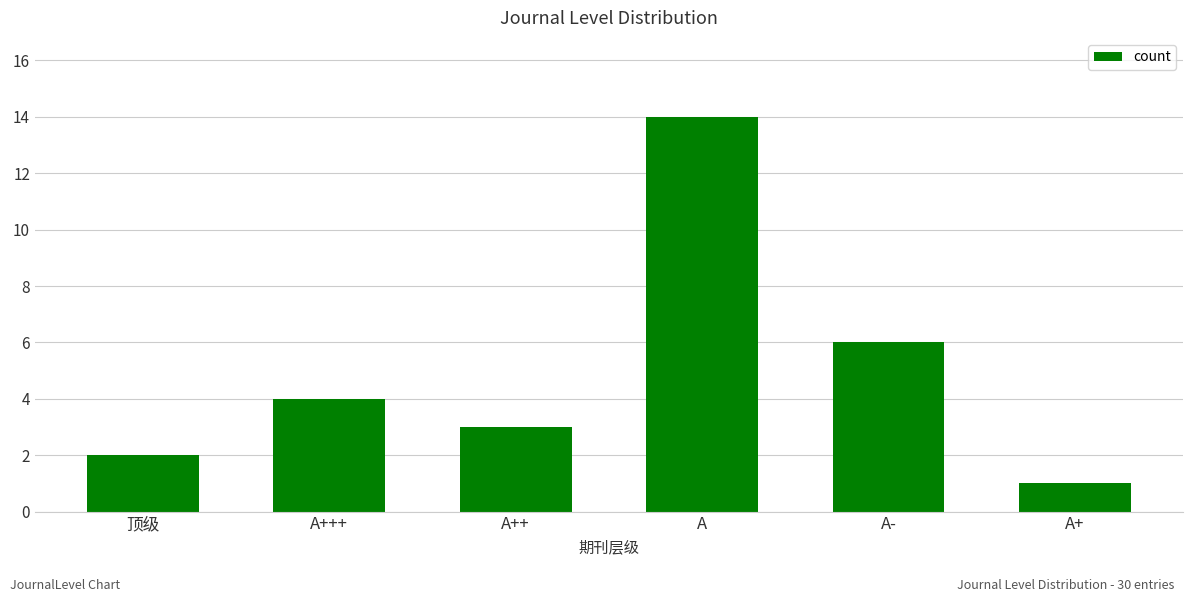

The value at A- is 4. True or false?

False